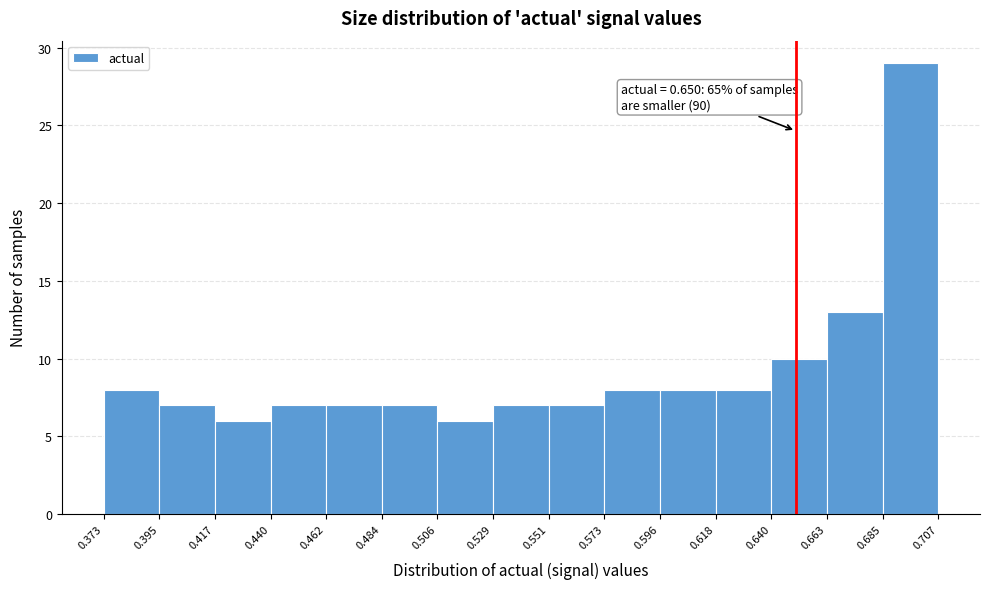

Over which range of the x-axis is the bar tallest?

0.685 to 0.707